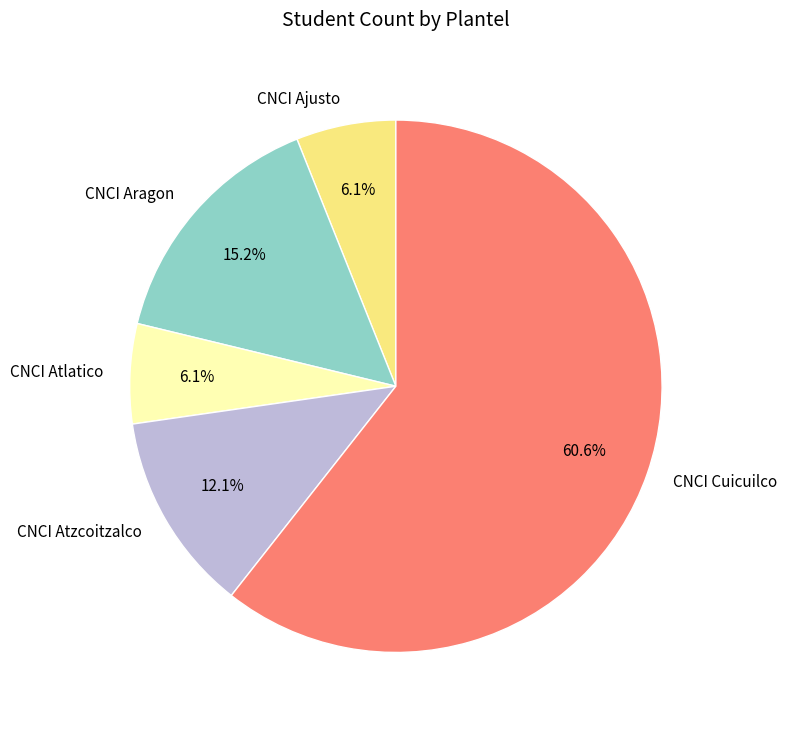

Which category has the biggest portion of the pie?

CNCI Cuicuilco